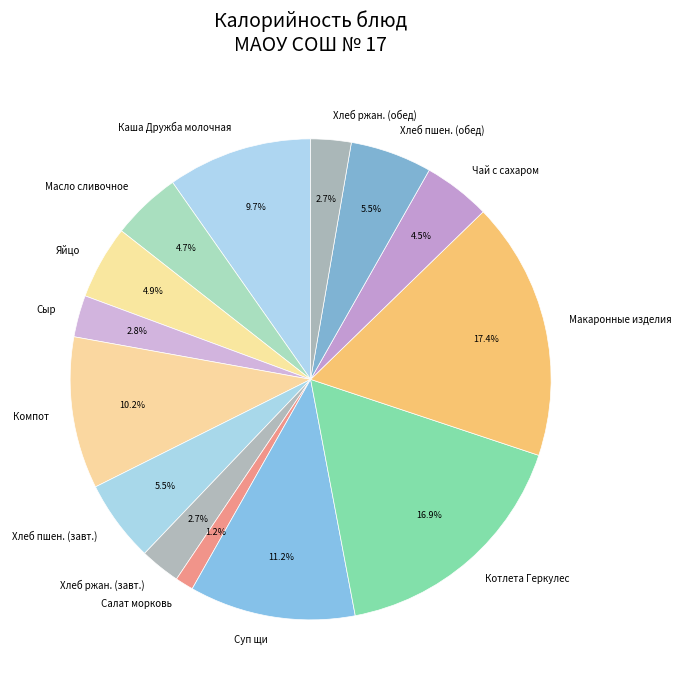

Do Чай с сахаром and Яйцо together represent more than half of the pie?

No